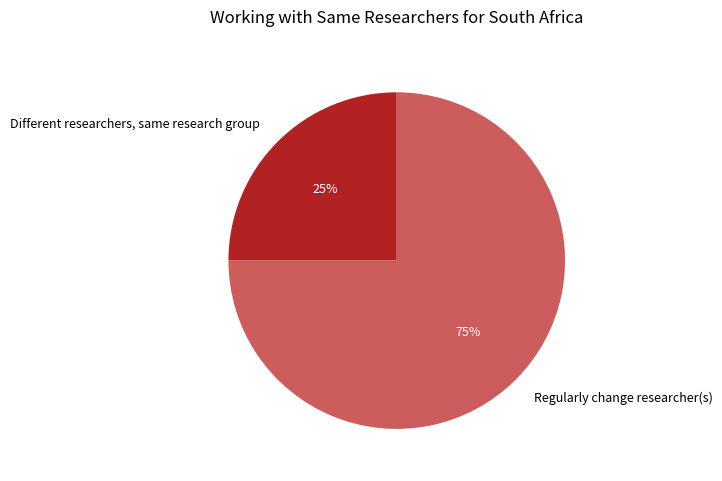

Do Regularly change researcher(s) and Different researchers, same research group together represent more than half of the pie?

Yes